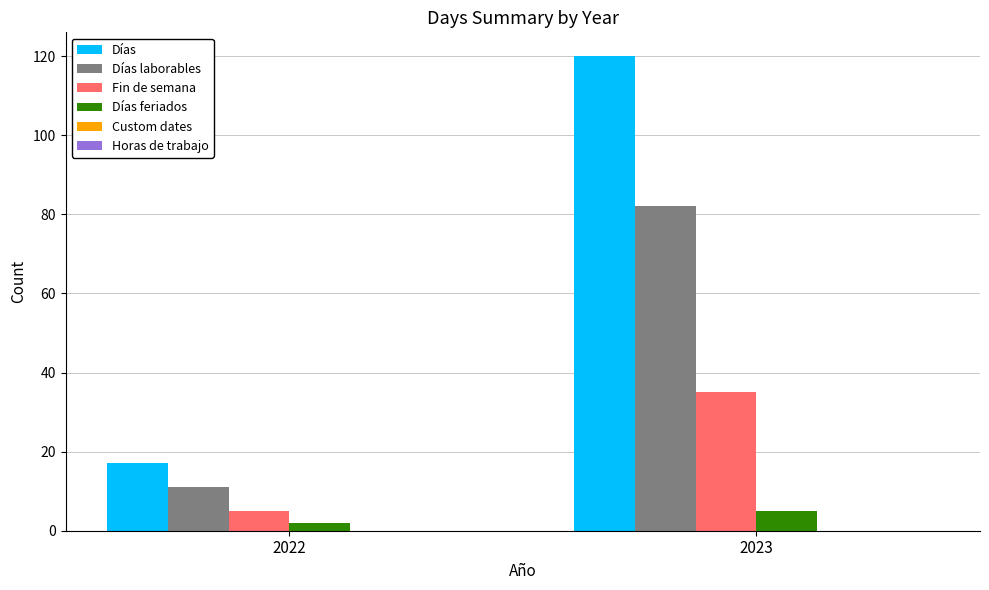

At how many categories does at least one series exceed 111?

1